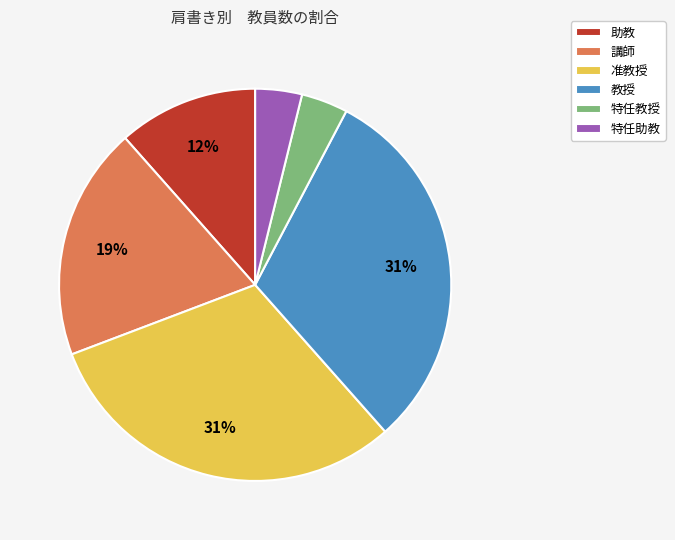

Do 教授 and 特任助教 together represent more than half of the pie?

No